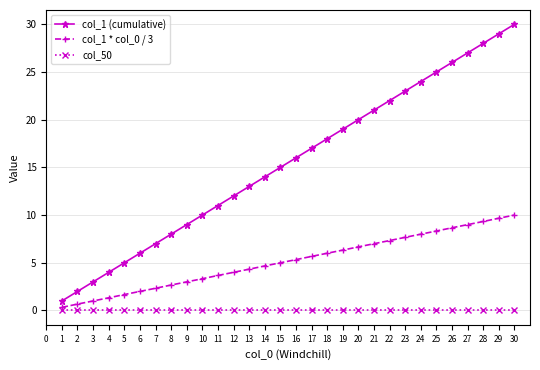

The value of col_1 (cumulative) at 17 is 17.0. True or false?

True